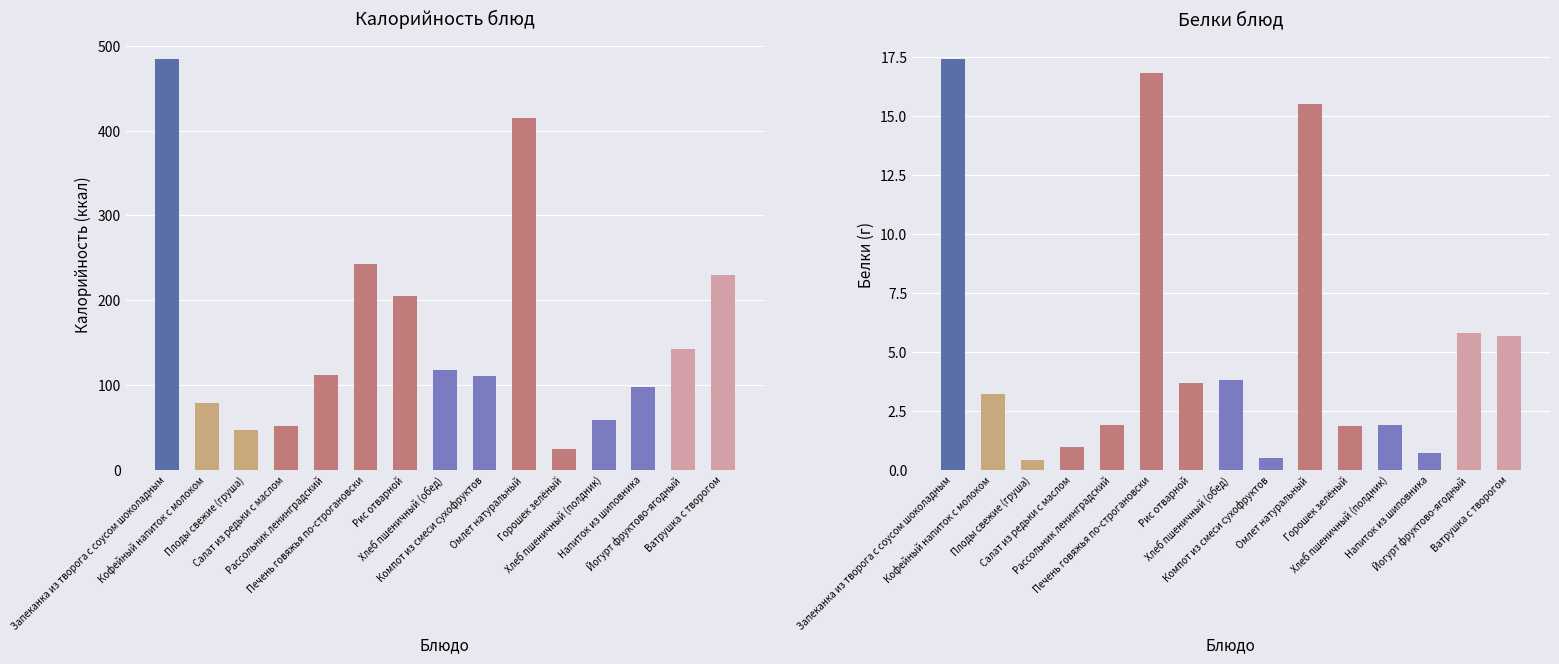

What is the label of the 2nd bar from the left?

Кофейный напиток с молоком